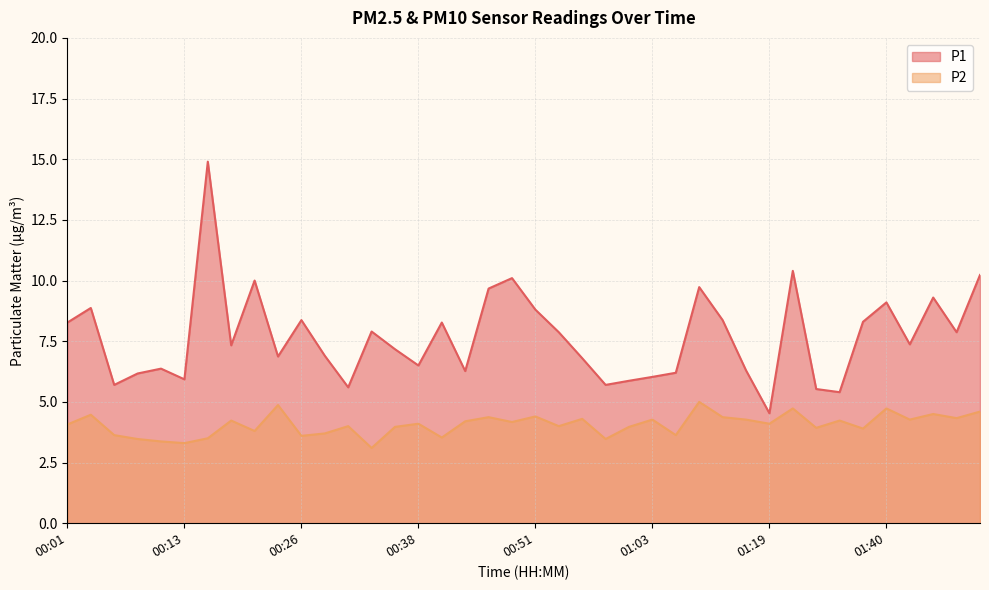

What is the sum of the P1 values at 01:35 and 00:46?

15.1